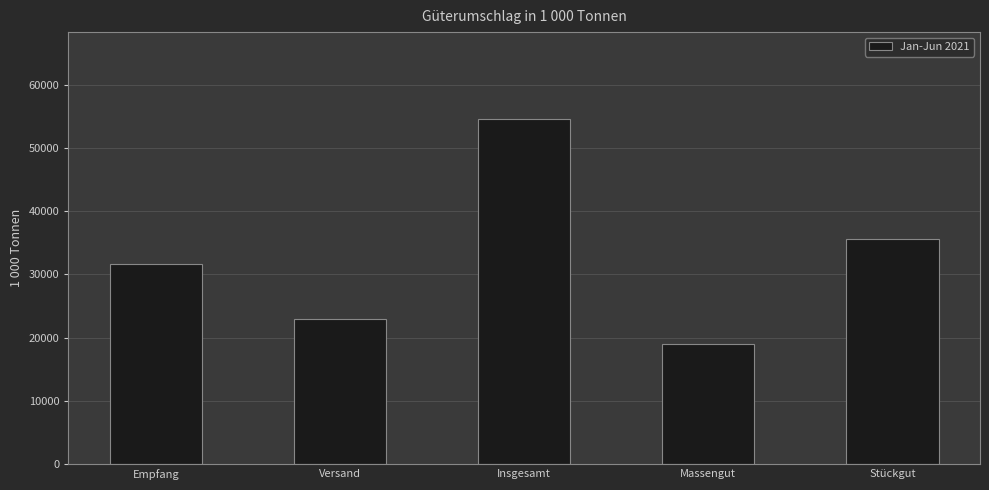

What is the approximate value at Versand?

23018.1